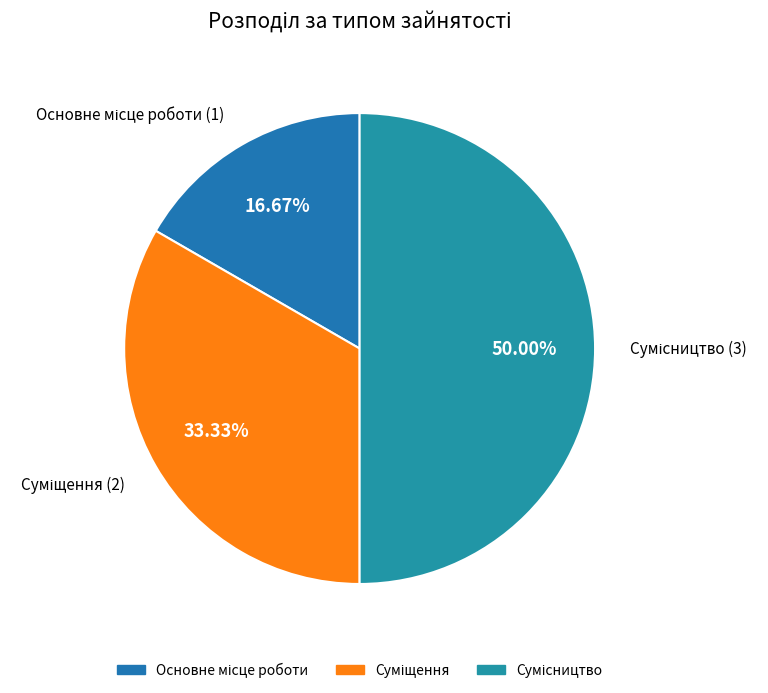

To the nearest percent, what is the average slice percentage?

33%